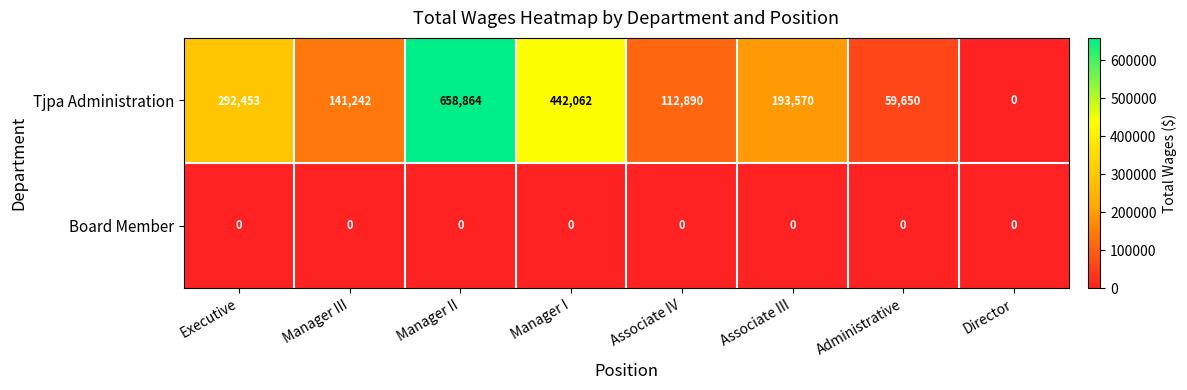

Which category has the highest value across all series?

Manager II